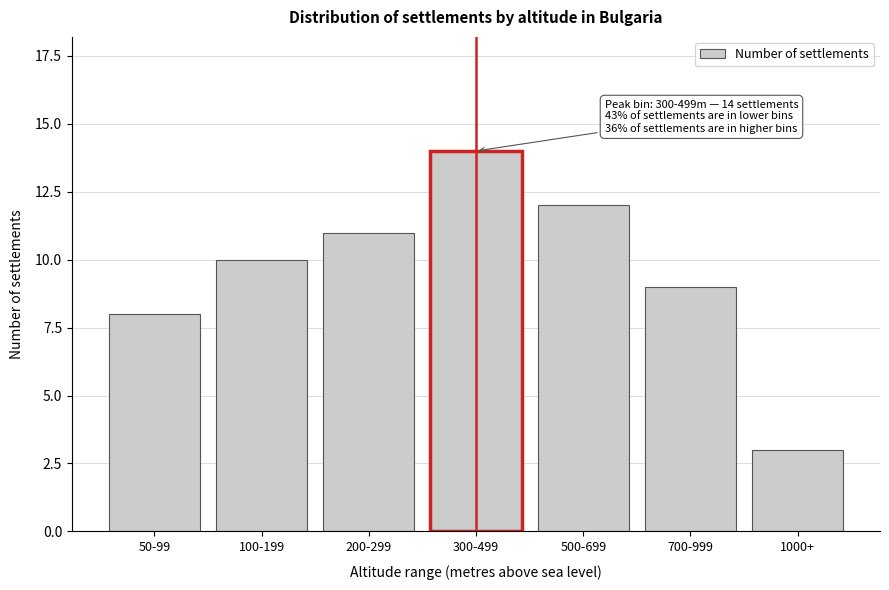

Reading left to right, list all the values displayed in this chart.

8	10	11	14	12	9	3